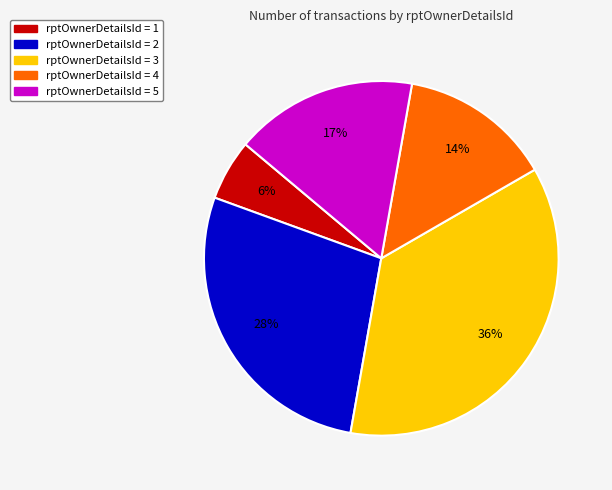

Is there a majority slice in this chart?

No